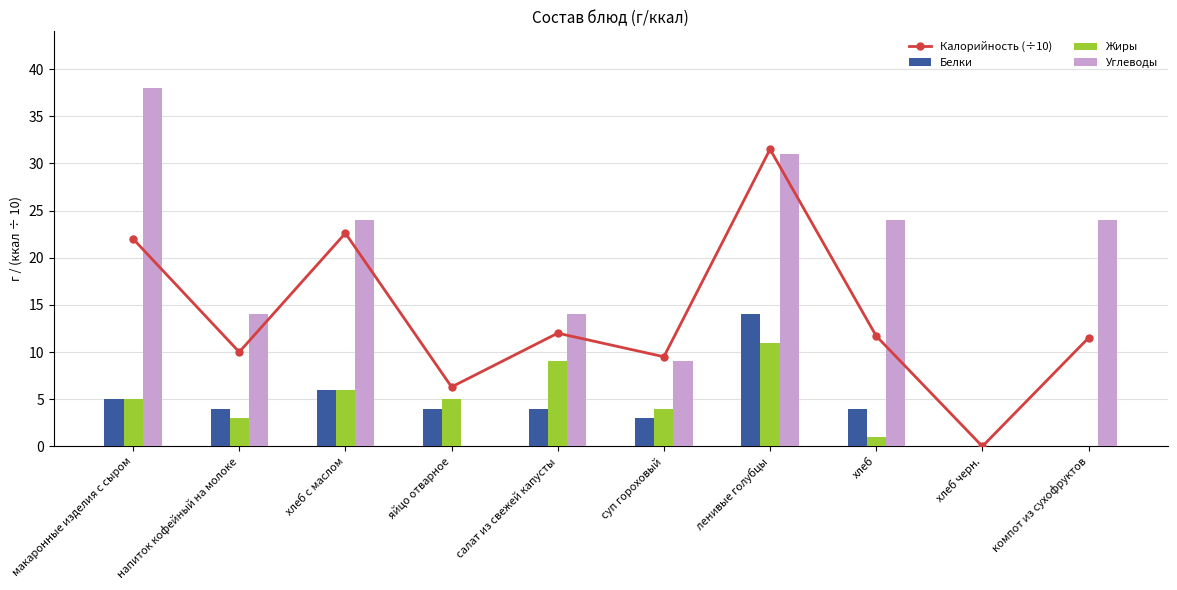

At which label does Белки first exceed 4?

макаронные изделия с сыром